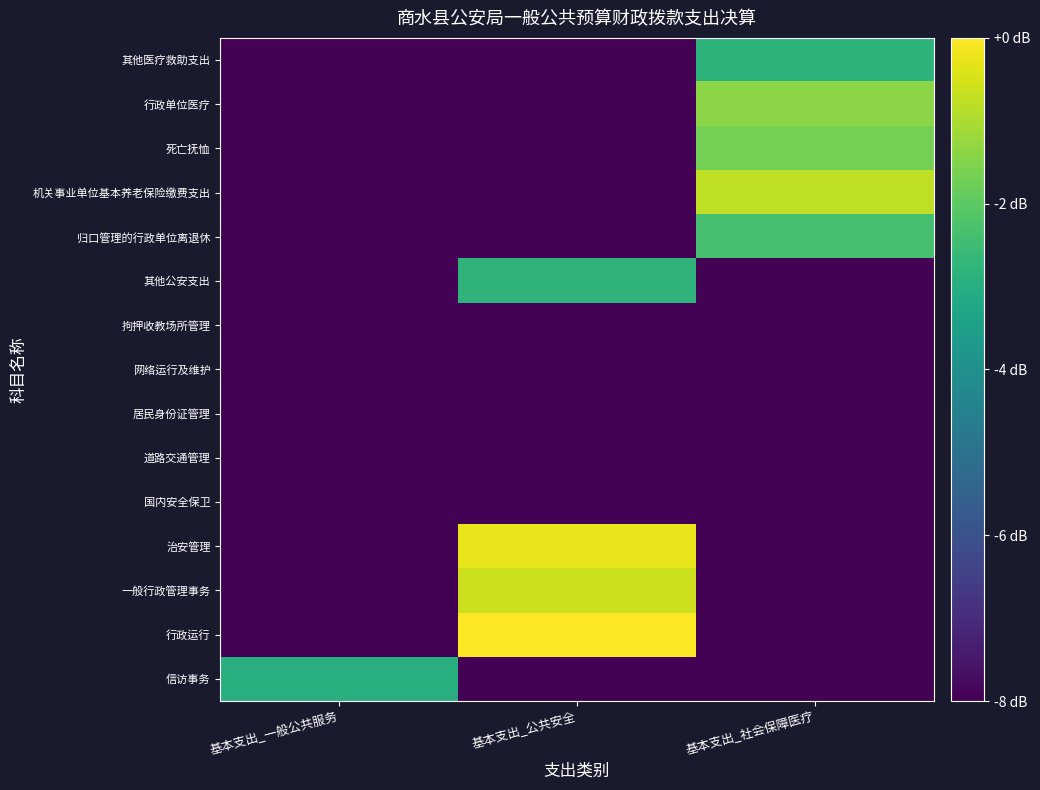

How many data points does each series have?

3